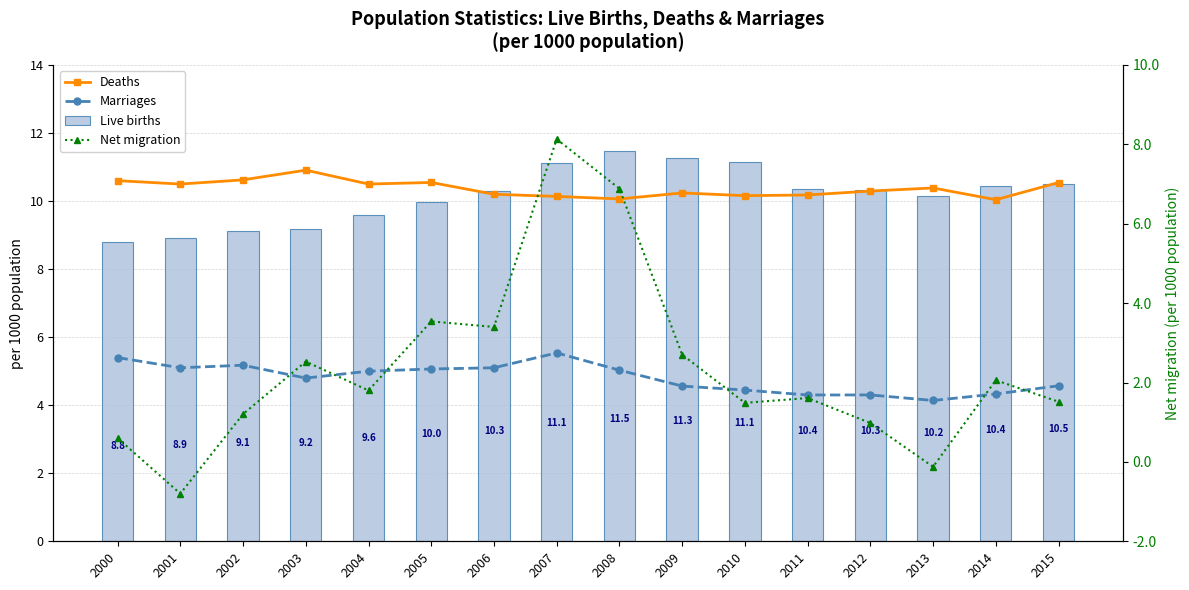

Which series has the largest range (max minus min)?

Net migration